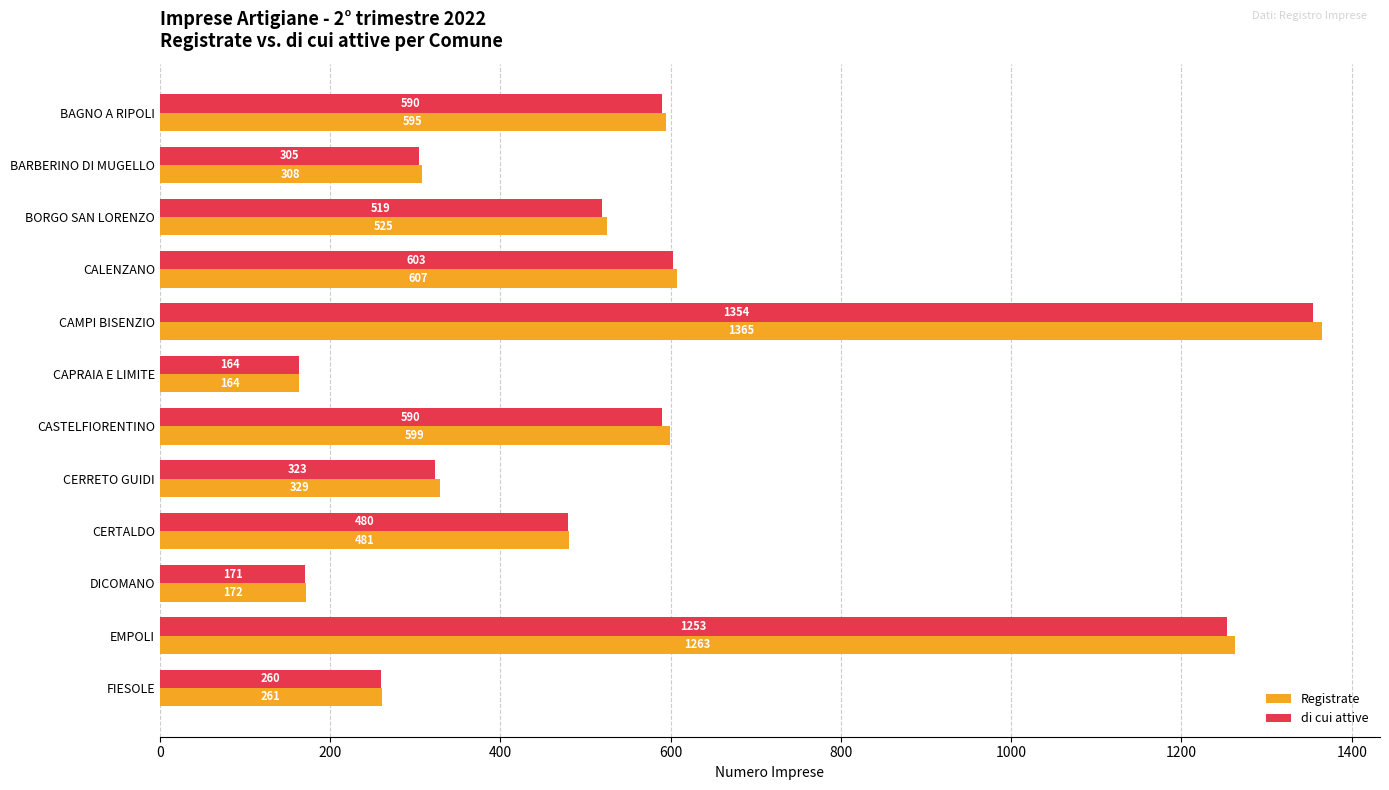

What is the total value across all series at CAMPI BISENZIO?

2719